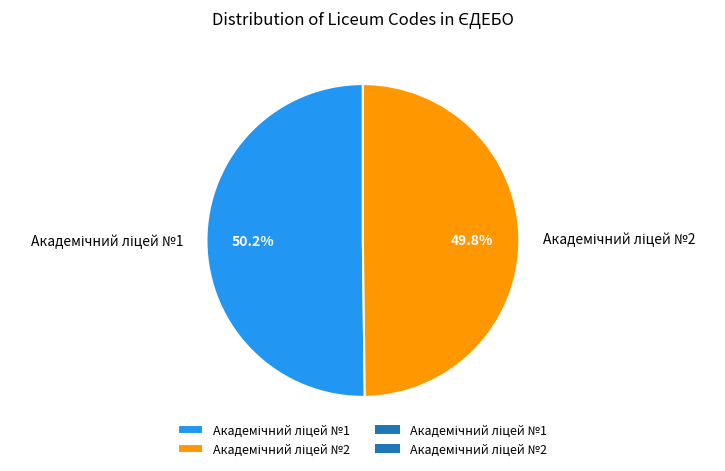

Is there a majority slice in this chart?

Yes